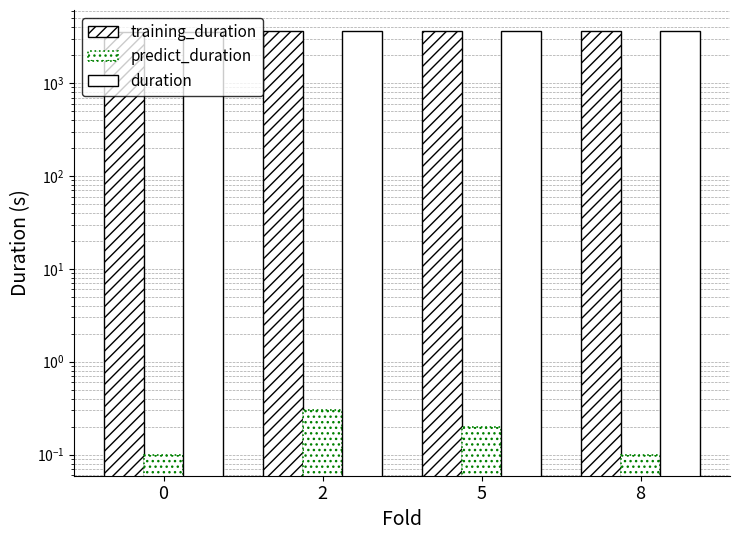

True or false: training_duration has a value of 3612.2 at 8.

True